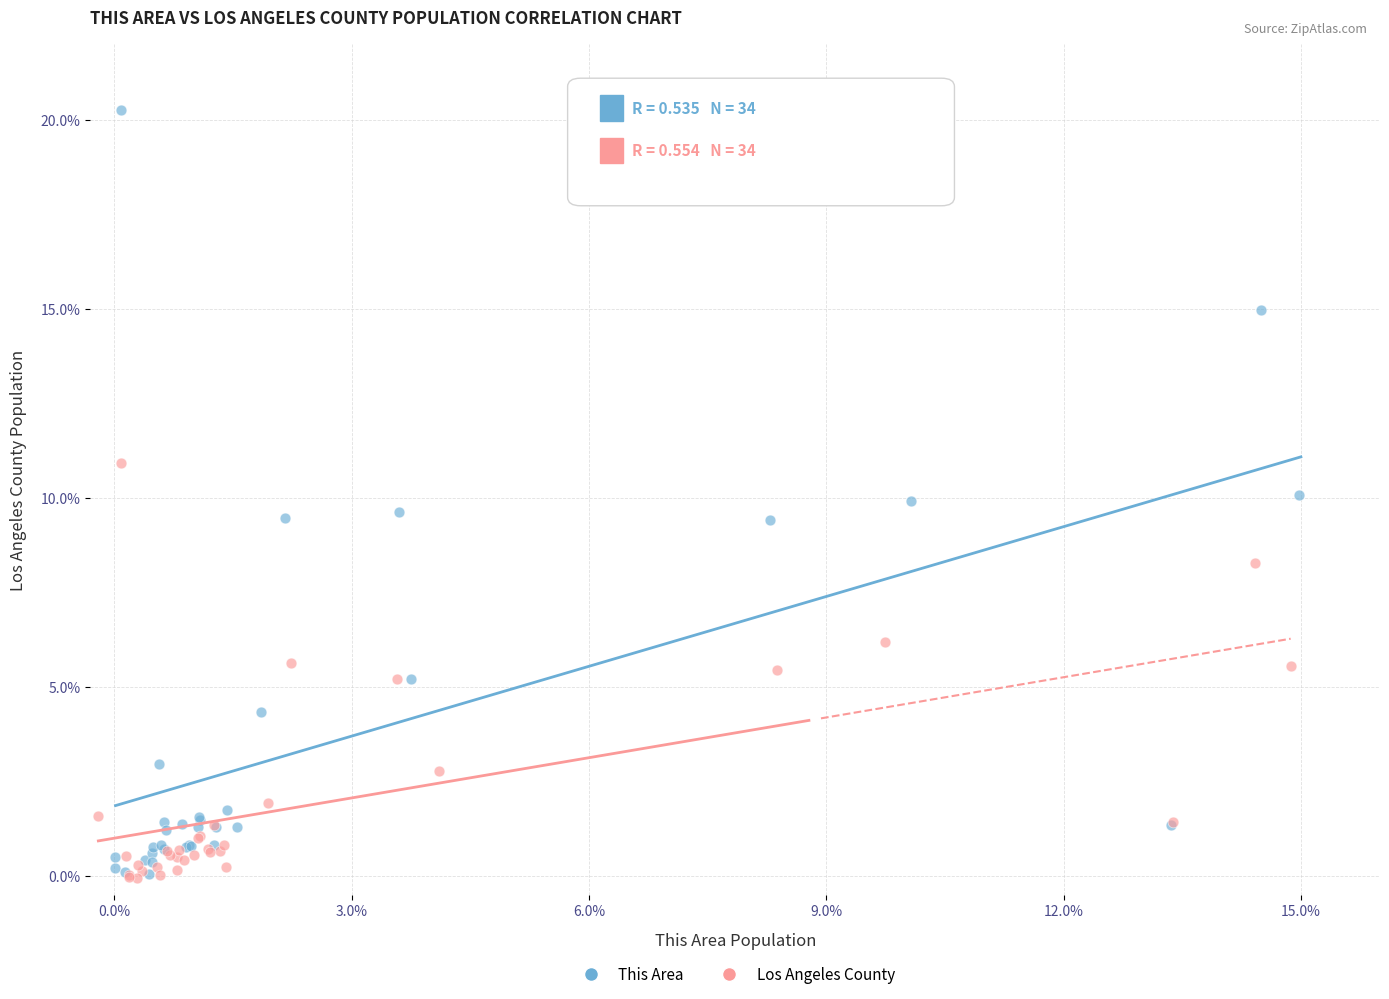

Which series contains the highest Y value?

This Area